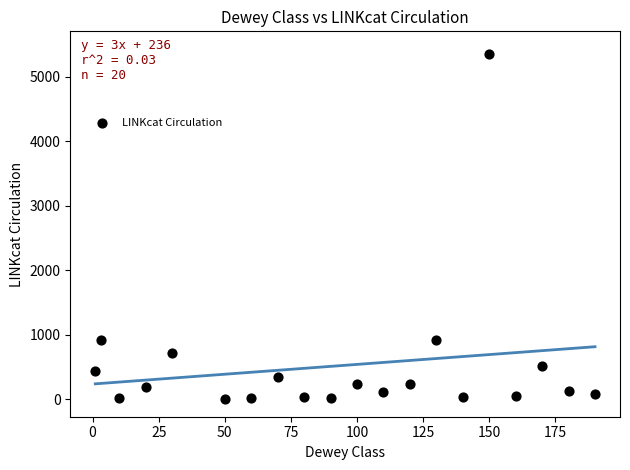

What is the range of Y values (max minus min)?

5356